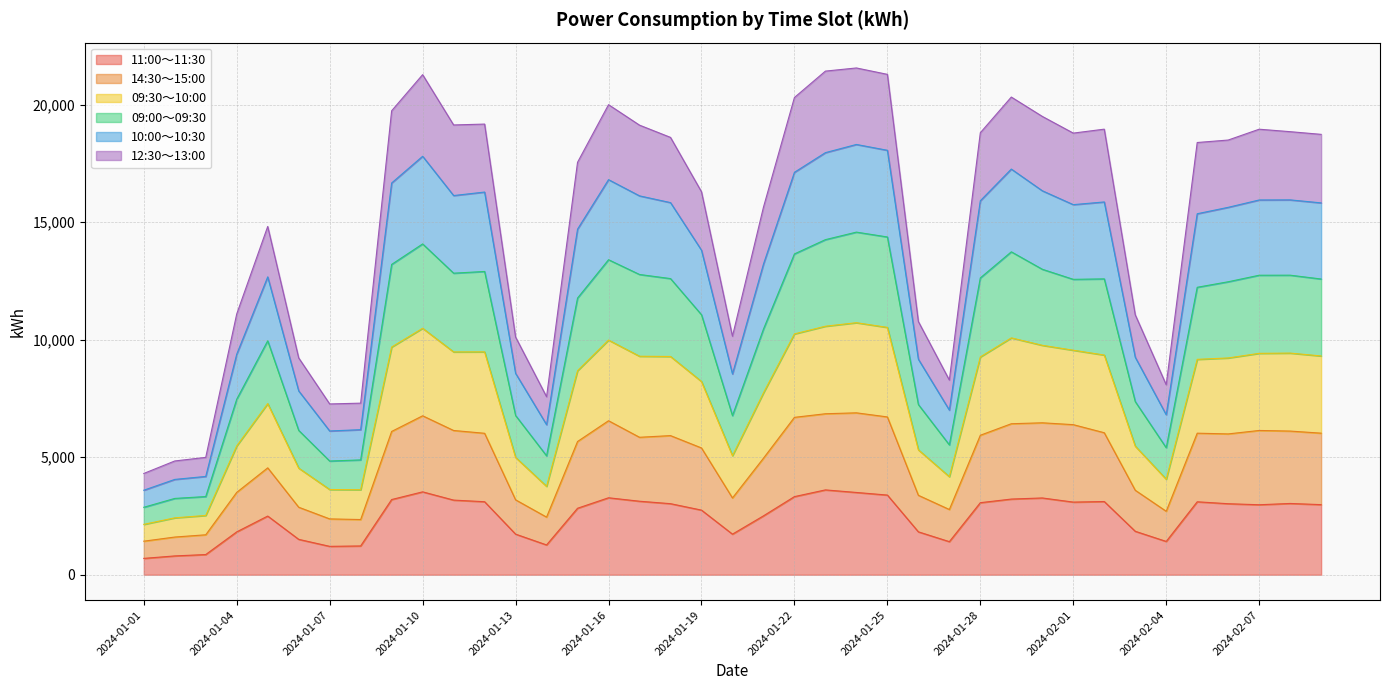

Which series has the largest total across all categories?

10:00～10:30